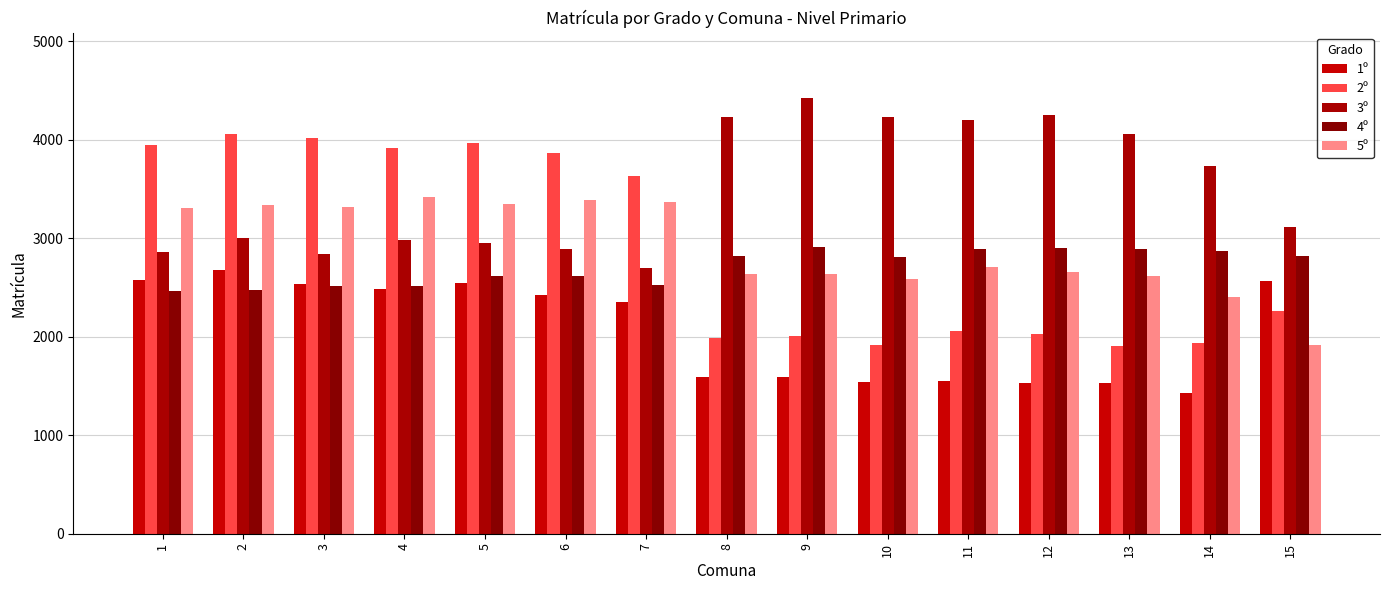

What is the total value across all series at 1?

15164